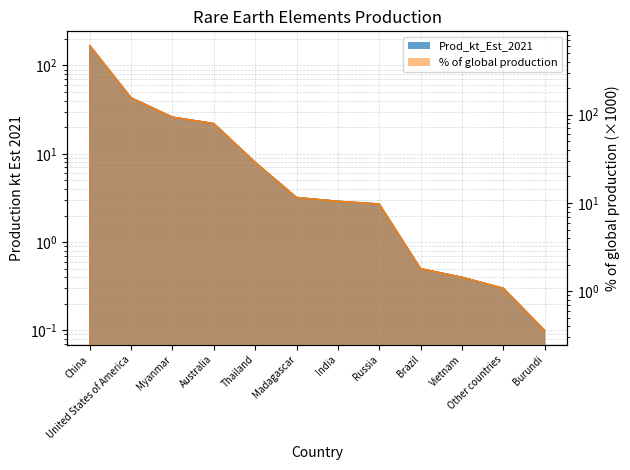

What are all the series names shown in the legend?

Prod_kt_Est_2021, % of global production